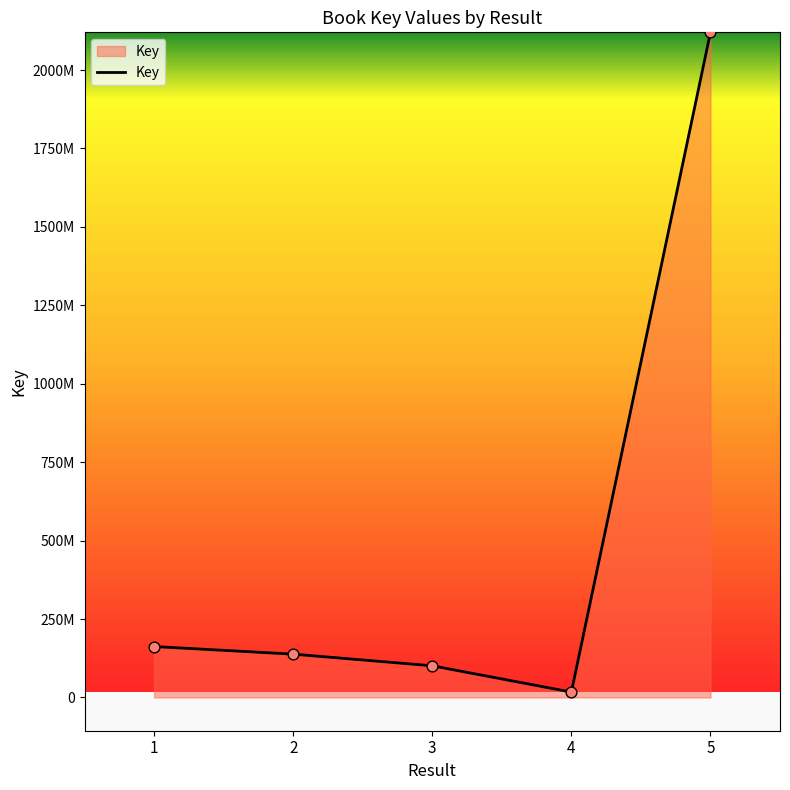

Which has a higher value, 1 or 5?

5